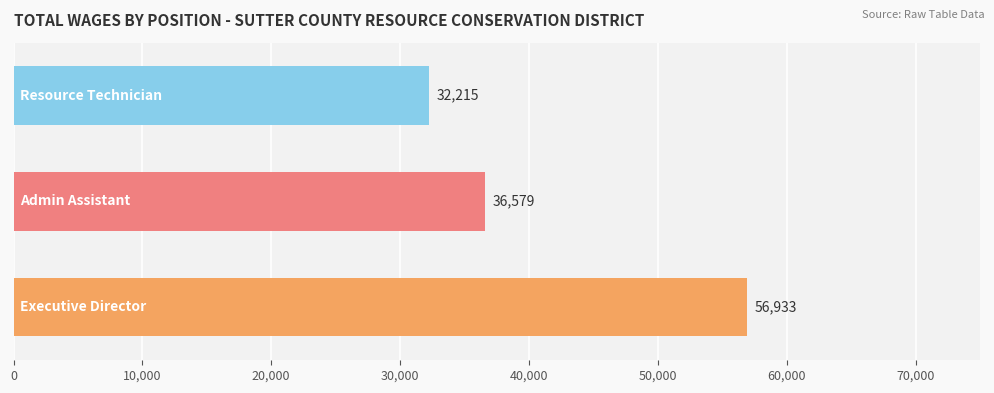

What is the smallest value displayed?

32215